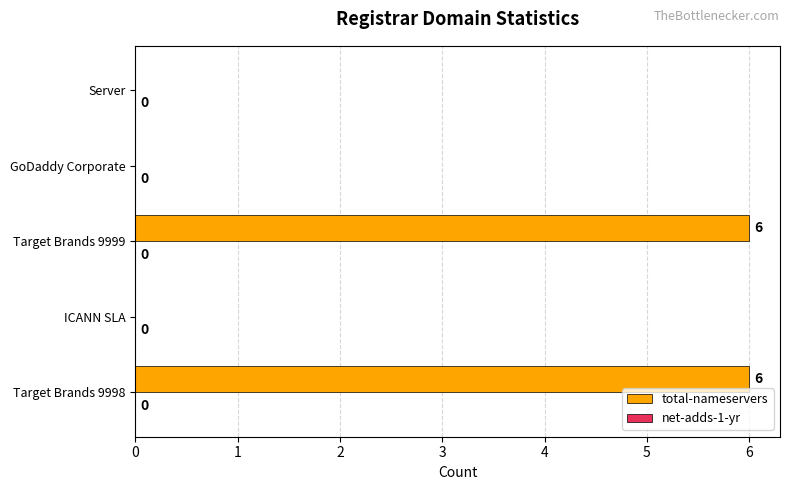

Approximately how many times larger is the value at Target Brands 9999 compared to Target Brands 9998?

1.0